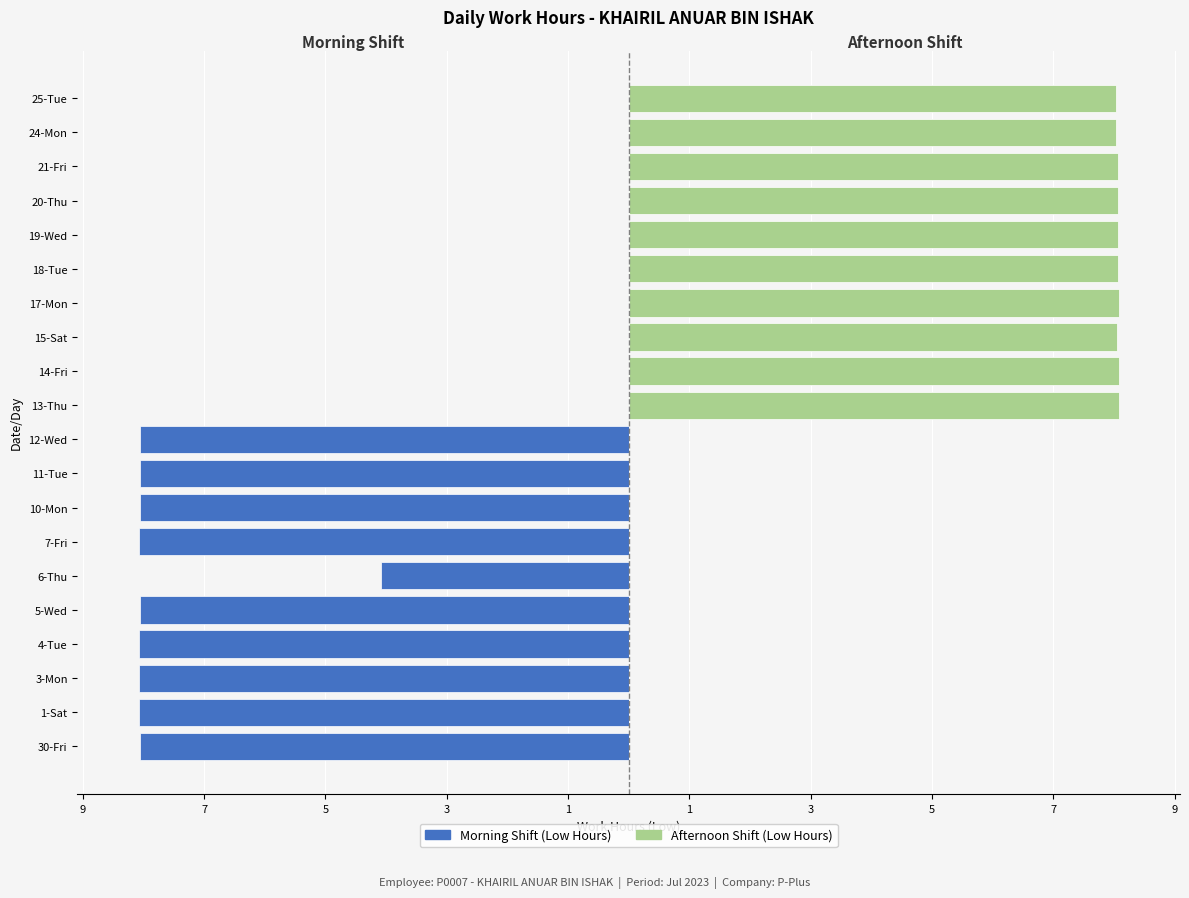

What is the difference between the second highest and second lowest values in the Afternoon Shift (Low Hours) series?

8.1